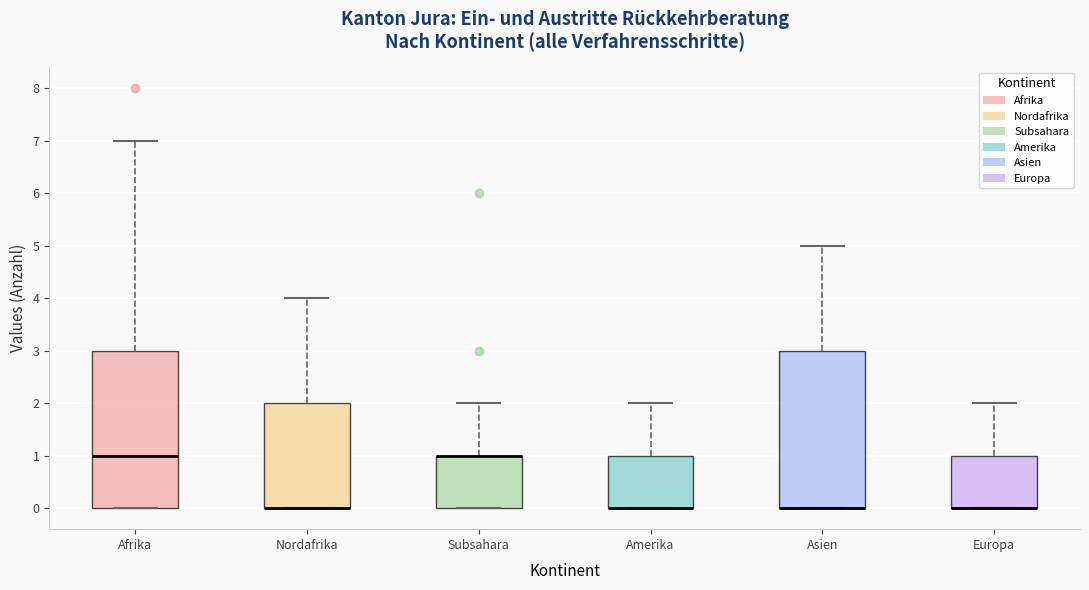

Reading left to right, read every box against the y-axis: the position of its median line, the range the box covers, and the ends of its whiskers. The values are not printed on the chart, so give them approximately, as read against the axis.

Afrika: median 1, box 0 to 3, whiskers 0 to 7
Nordafrika: median 0 (drawn on the box's lower edge), box 0 to 2, whiskers 0 to 4
Subsahara: median 1 (drawn on the box's upper edge), box 0 to 1, whiskers 0 to 2
Amerika: median 0 (drawn on the box's lower edge), box 0 to 1, whiskers 0 to 2
Asien: median 0 (drawn on the box's lower edge), box 0 to 3, whiskers 0 to 5
Europa: median 0 (drawn on the box's lower edge), box 0 to 1, whiskers 0 to 2